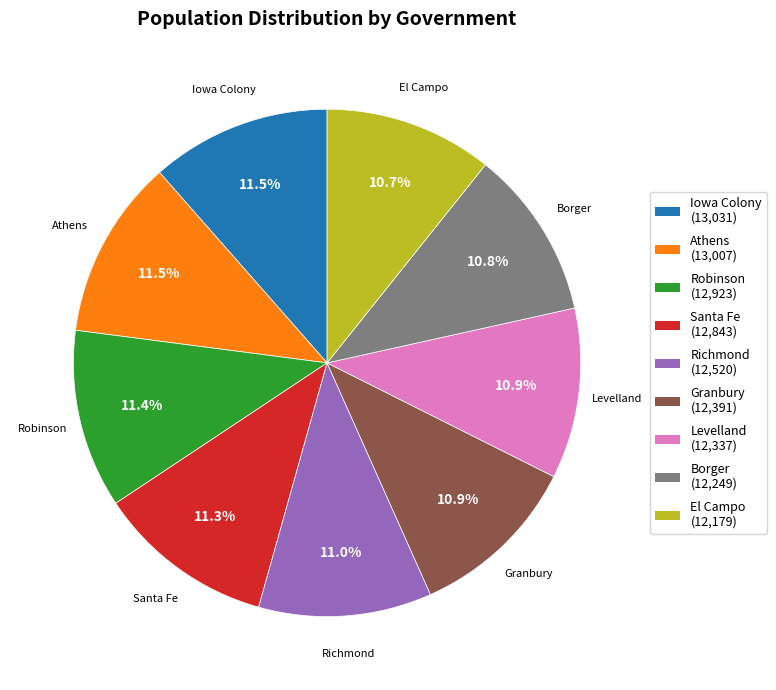

Count the number of slices in the pie.

9